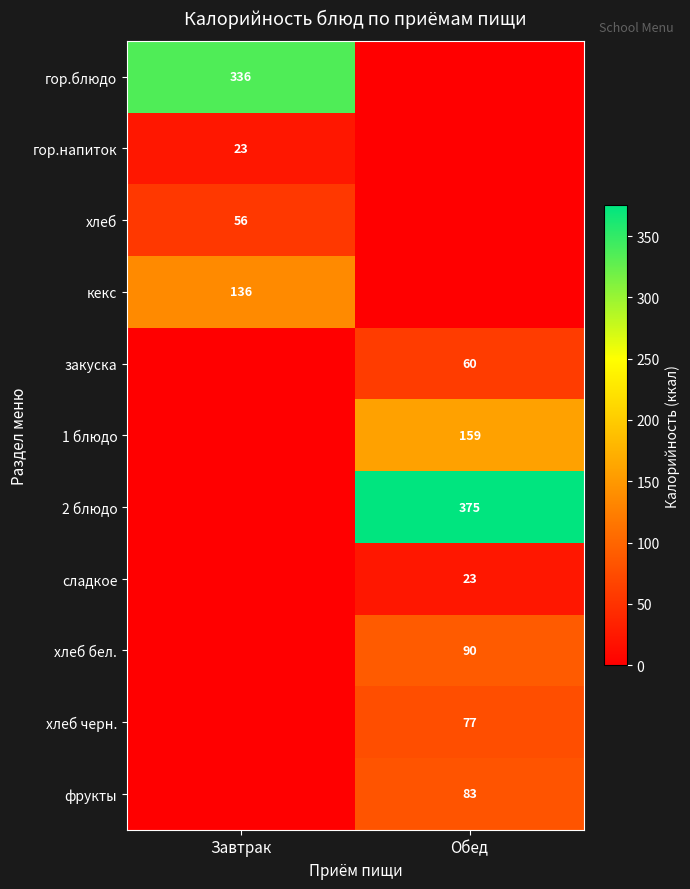

True or false: гор.напиток has a value of 14 at Завтрак.

False